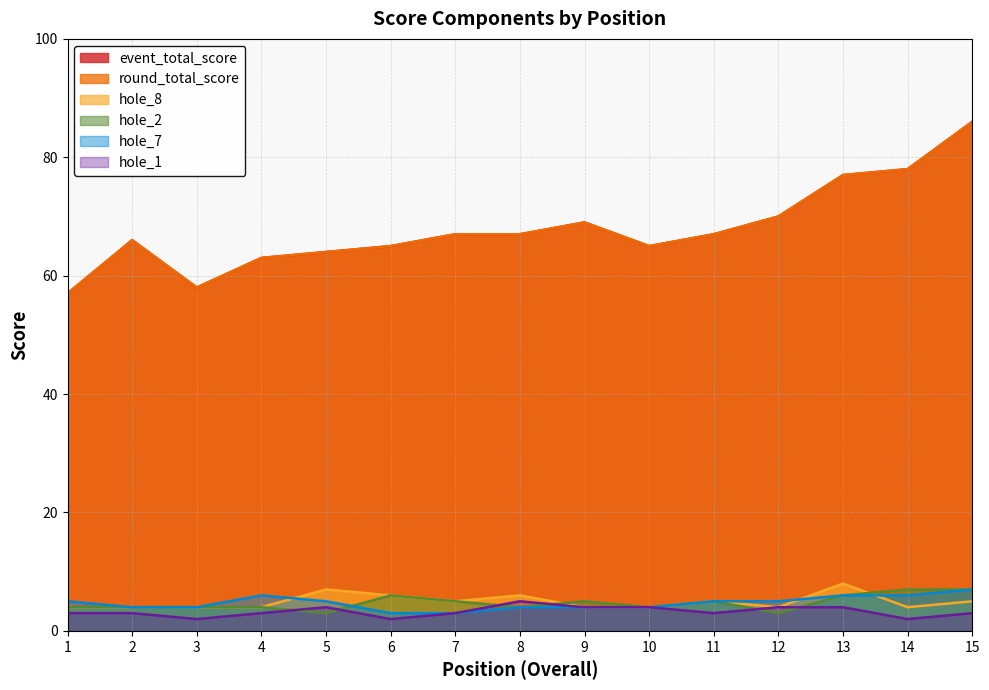

True or false: hole_2 and event_total_score cross at least once.

False